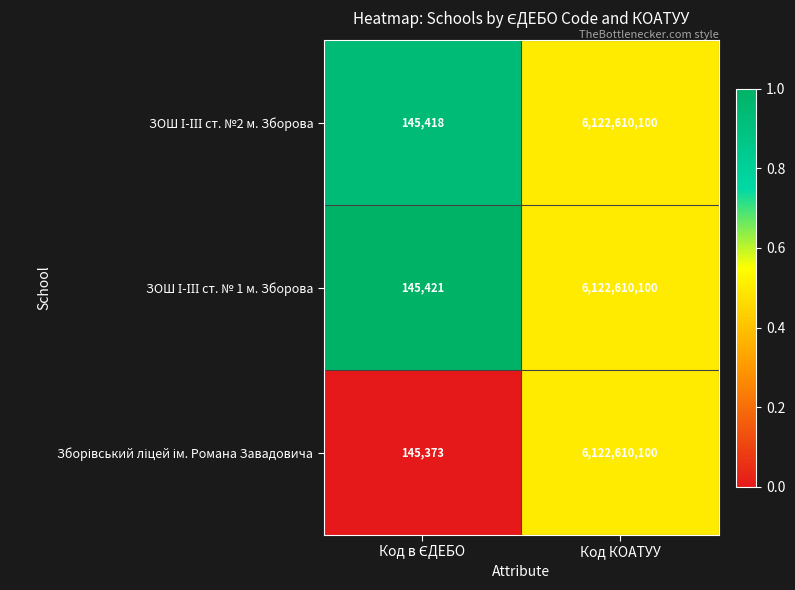

At which category is the sum across all series the highest?

Код КОАТУУ